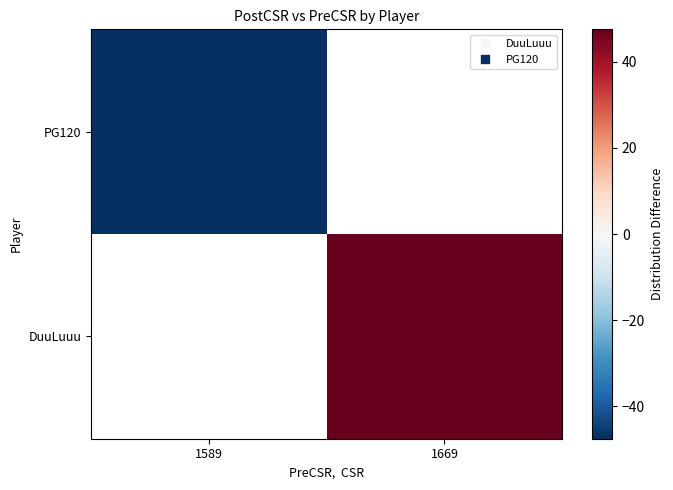

Which category has the lowest value in the PG120 series?

1589